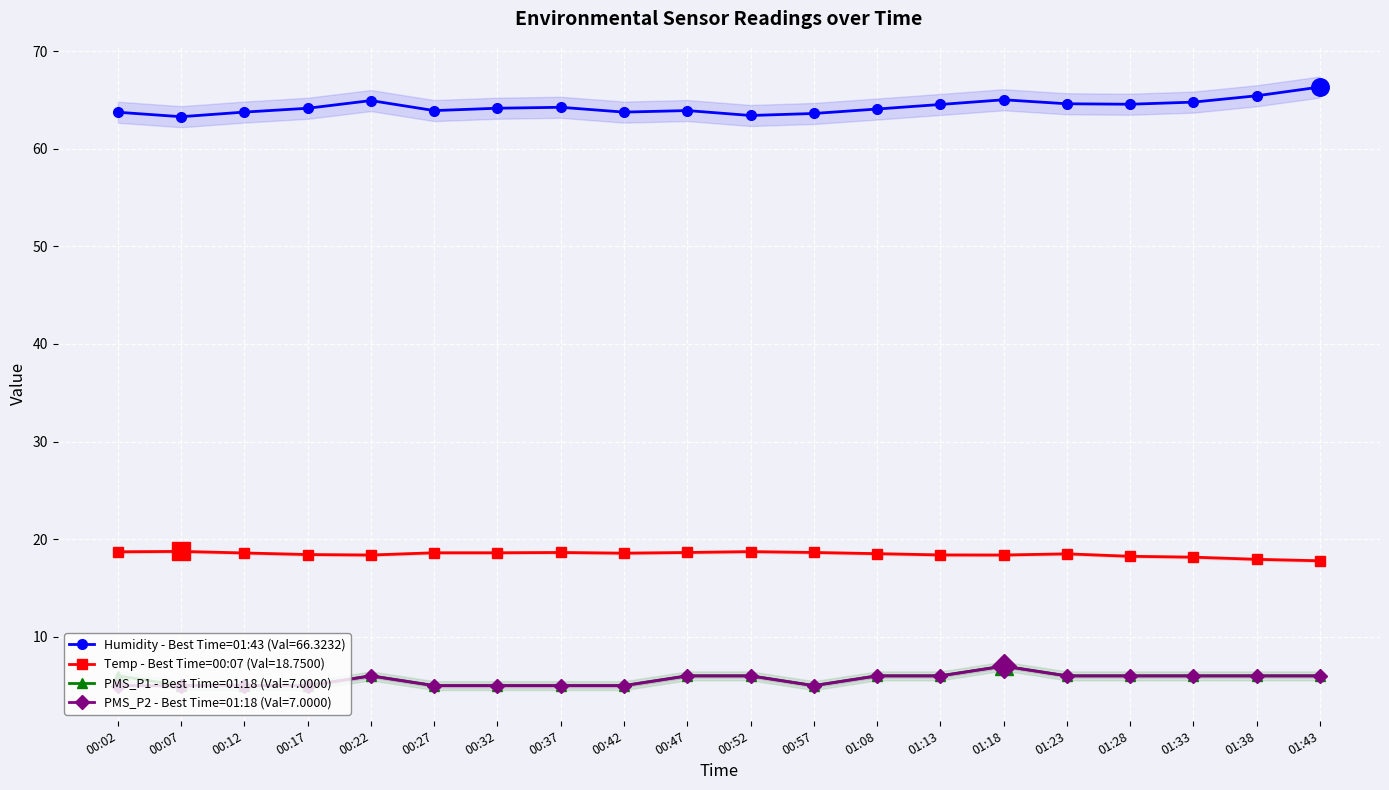

Reading left to right, extract all data points from this chart.

Humidity: 63.7	63.3	63.8	64.1	64.9	63.9	64.2	64.2	63.8	63.9	63.4	63.6	64.1	64.5	65.0	64.6	64.6	64.8	65.4	66.3
Temp: 18.7	18.8	18.6	18.4	18.4	18.6	18.6	18.6	18.6	18.6	18.7	18.6	18.5	18.4	18.4	18.5	18.2	18.2	17.9	17.8
PMS_P1: 6.0	5.0	5.0	5.0	6.0	5.0	5.0	5.0	5.0	6.0	6.0	5.0	6.0	6.0	7.0	6.0	6.0	6.0	6.0	6.0
PMS_P2: 5.0	5.0	5.0	5.0	6.0	5.0	5.0	5.0	5.0	6.0	6.0	5.0	6.0	6.0	7.0	6.0	6.0	6.0	6.0	6.0